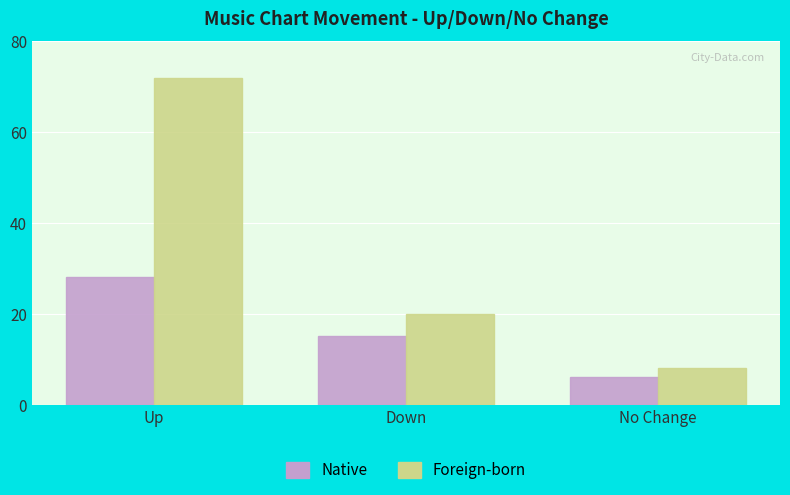

What is the label of the 3rd bar from the right?

Up